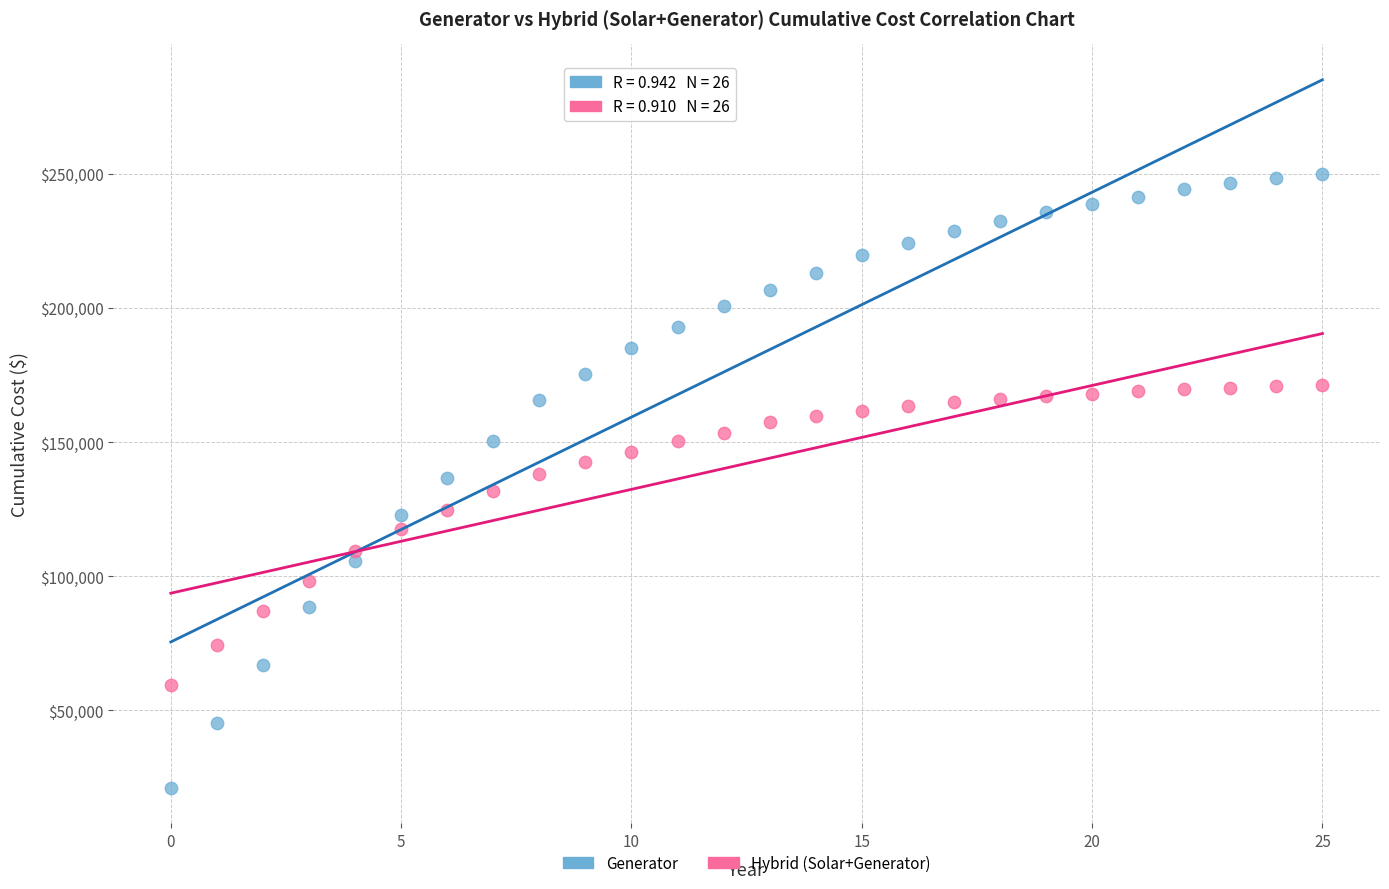

Across all data points, what is the range of Y values (max minus min)?

228940.2